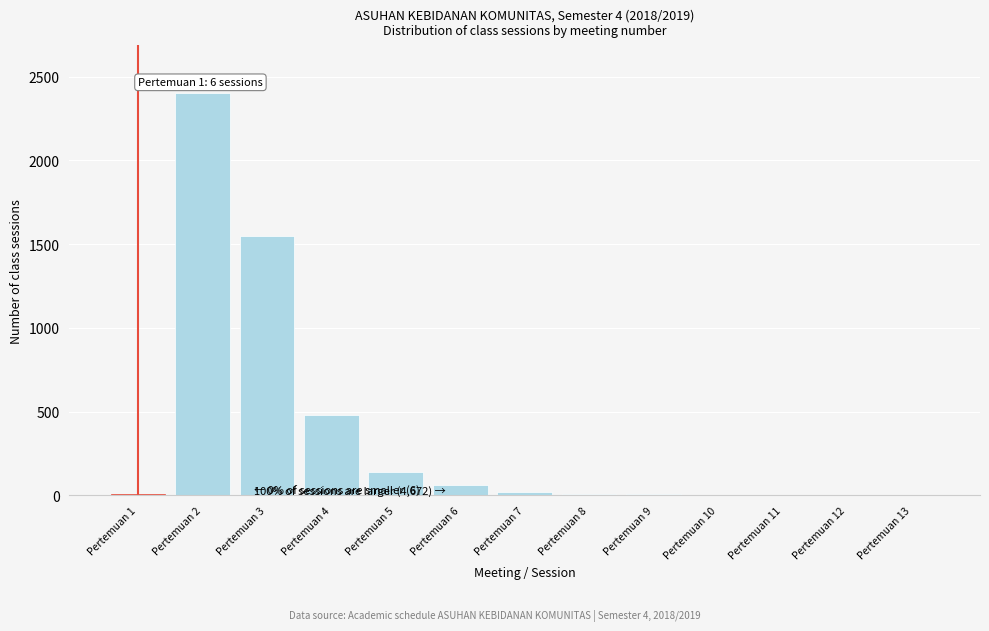

Is it true that the value at Pertemuan 2 is 2400?

True